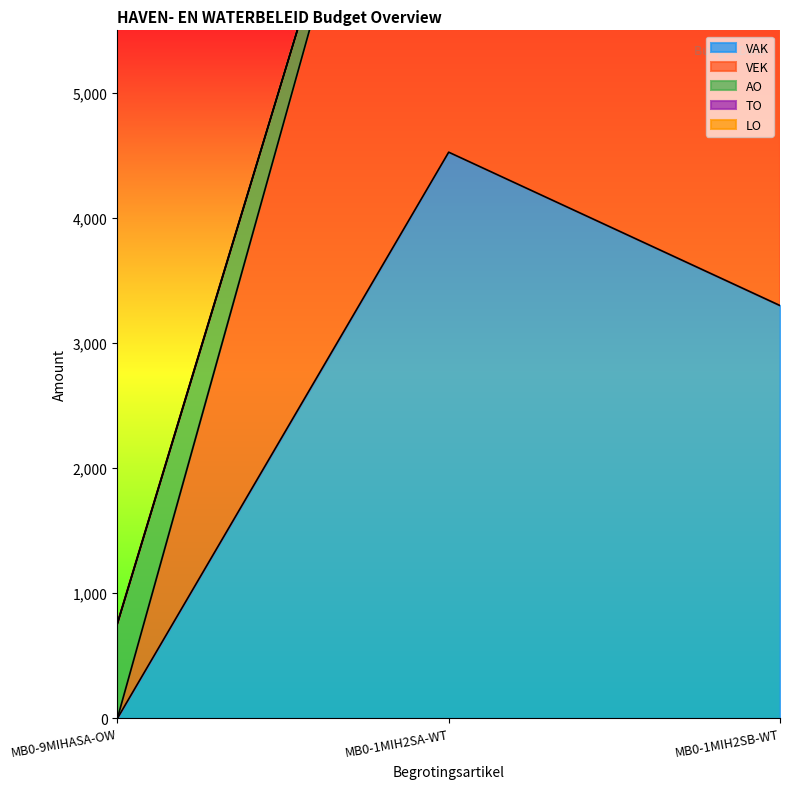

True or false: VEK has a value of 4964 at MB0-1MIH2SA-WT.

True